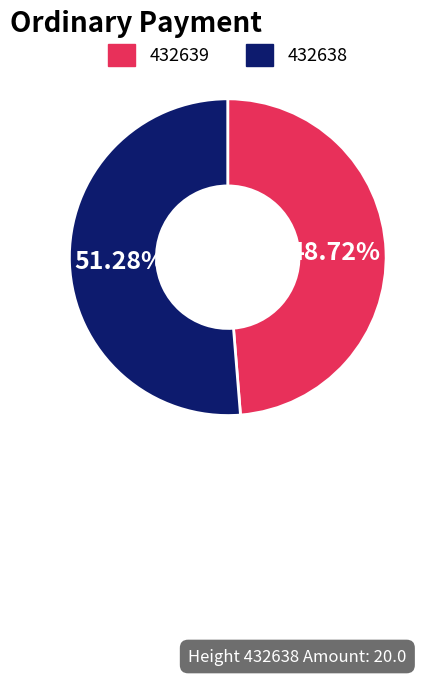

To the nearest percent, what is the combined percentage of 432638 and 432639?

100%